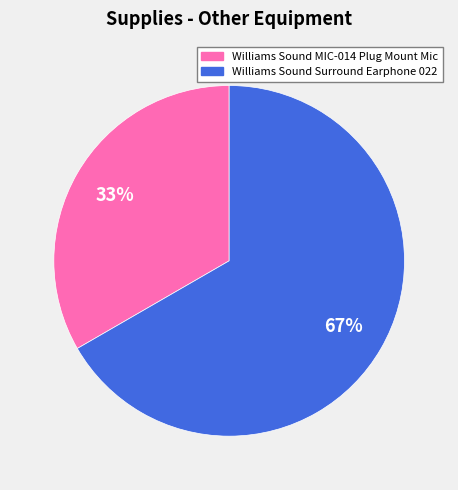

To the nearest percent, what portion does Williams Sound Surround Earphone 022 represent?

67%